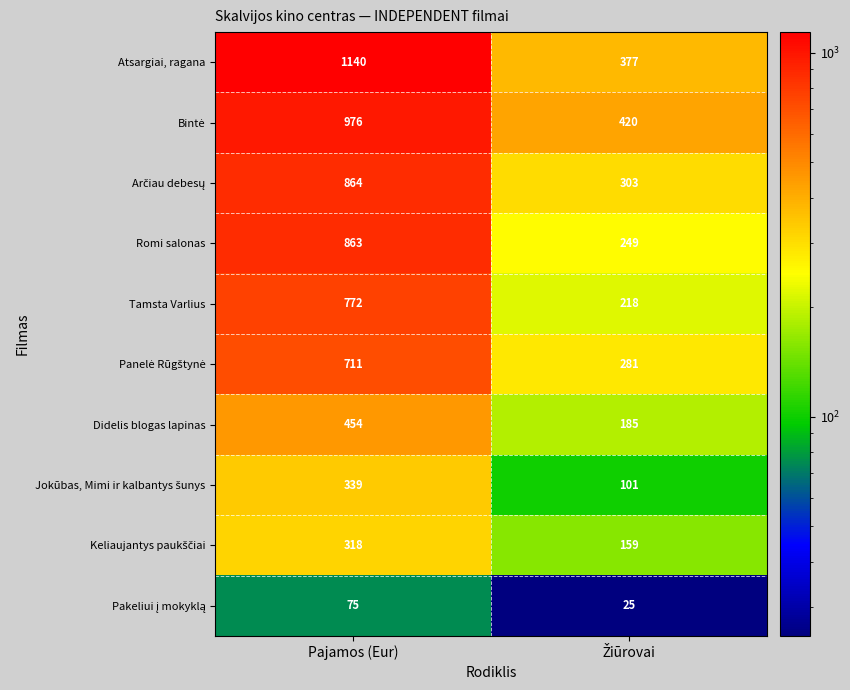

Which series has the largest total across all categories?

Atsargiai, ragana